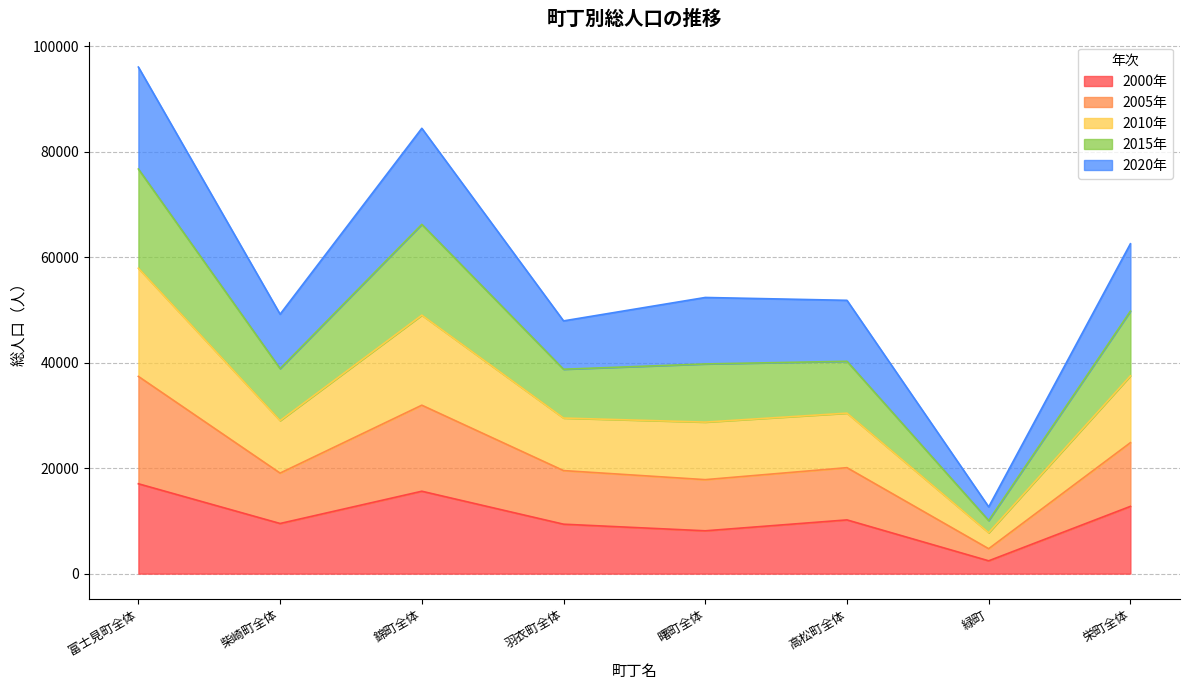

What is the label of the 4th point from the left?

羽衣町全体